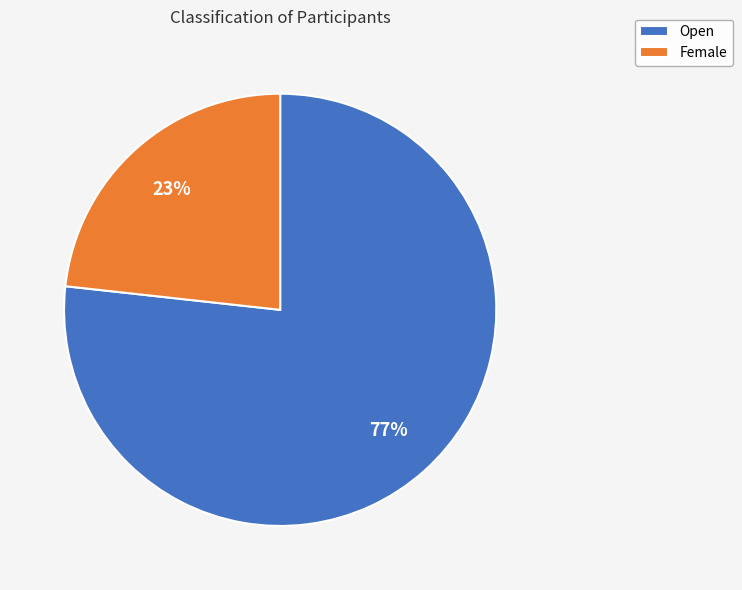

The Open slice represents 62% of the pie. True or false?

False